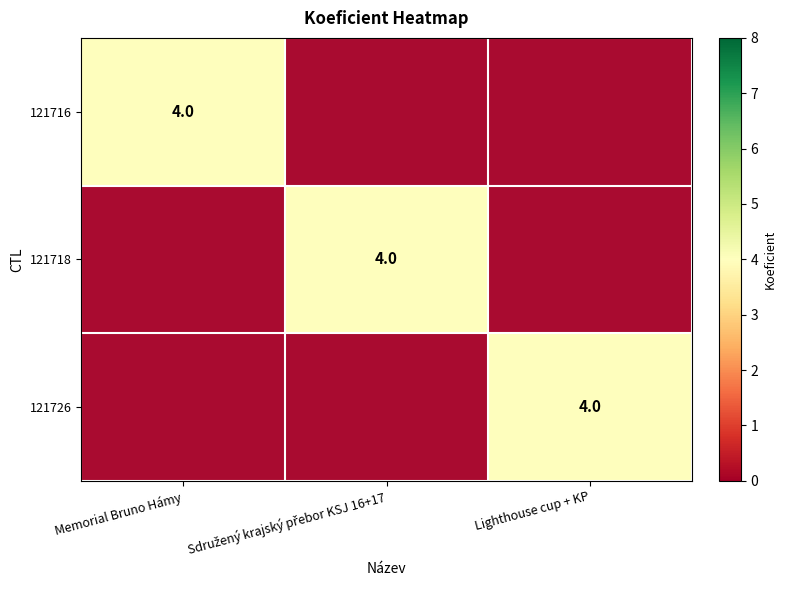

The 121726 series shows 0 at Memorial Bruno Hámy. True or false?

True